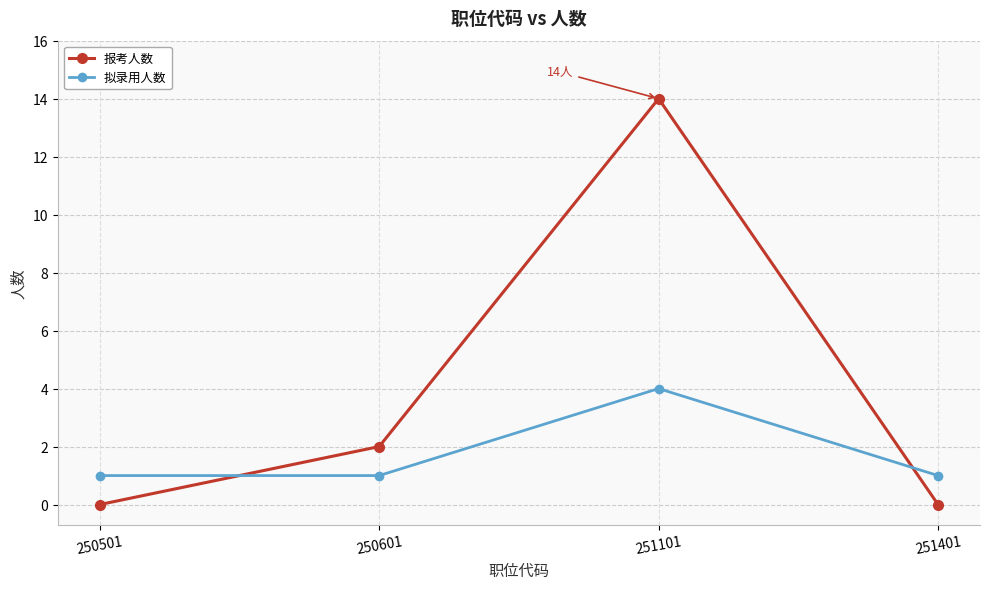

How many interior local peaks does the 拟录用人数 series have?

1